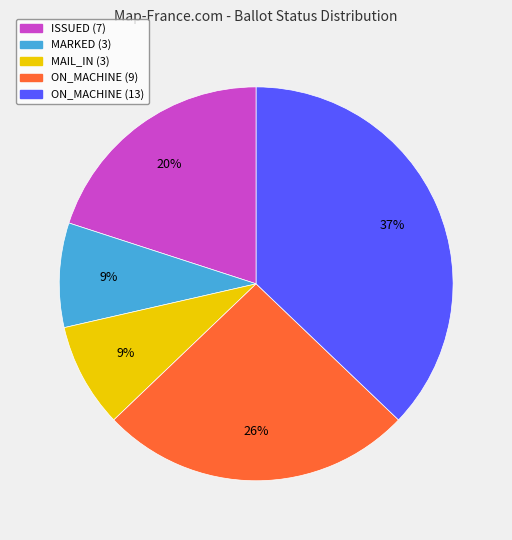

Is there any slice that represents more than half of the pie?

No